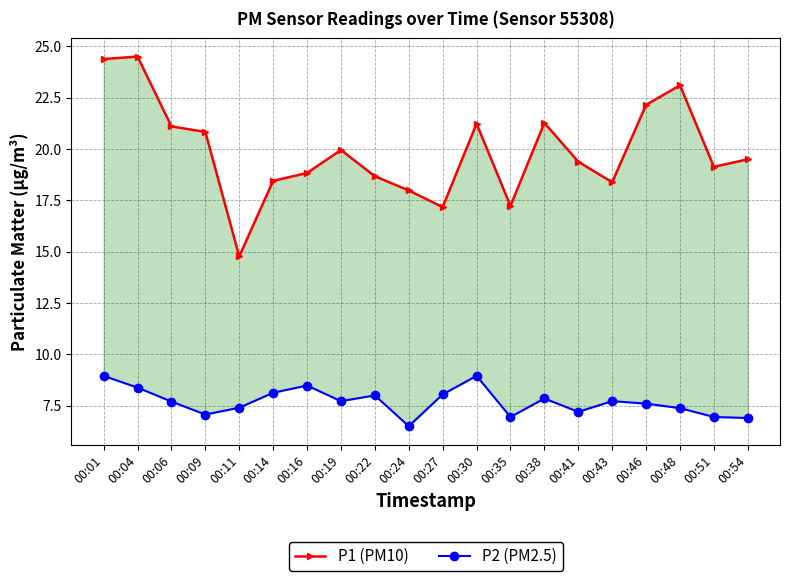

True or false: P2 (PM2.5) and P1 (PM10) cross at least once.

False